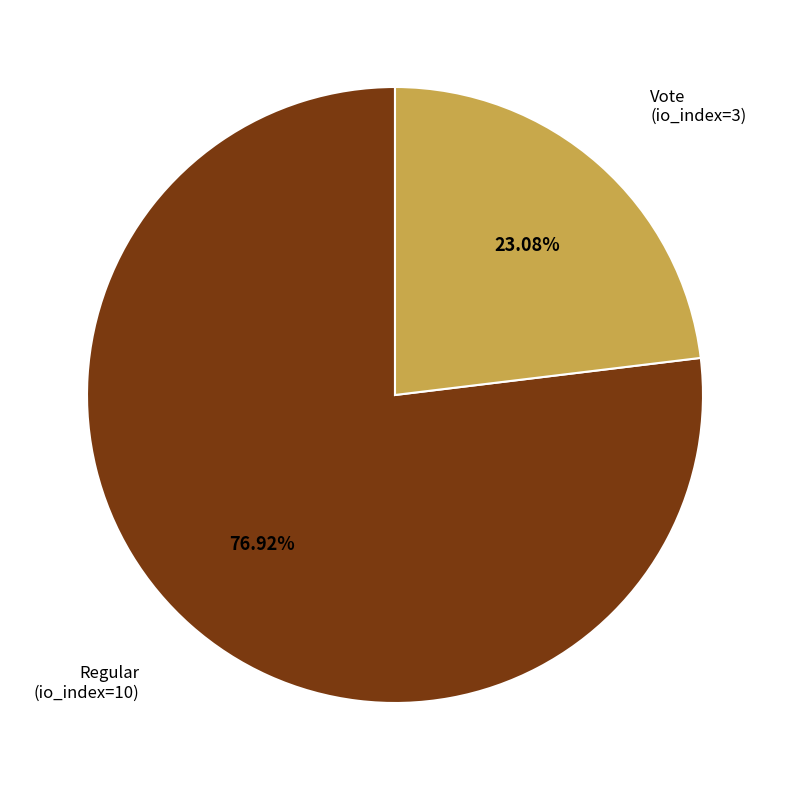

Do Vote (io_index=3) and Regular (io_index=10) together represent more than half of the pie?

Yes